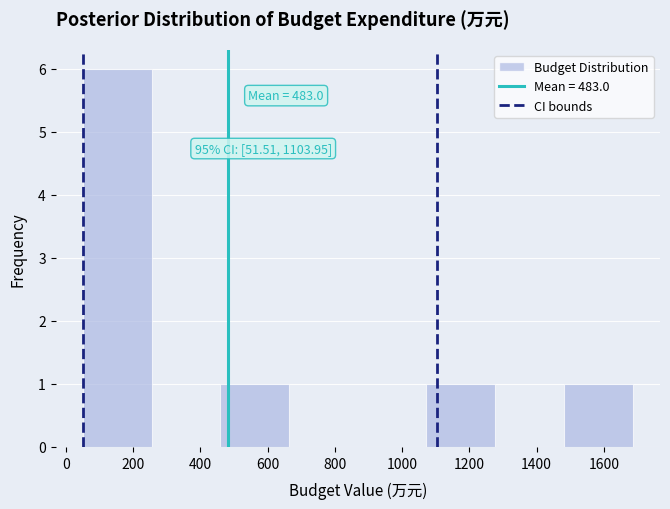

Over which range of the x-axis is the bar tallest?

60 to 260